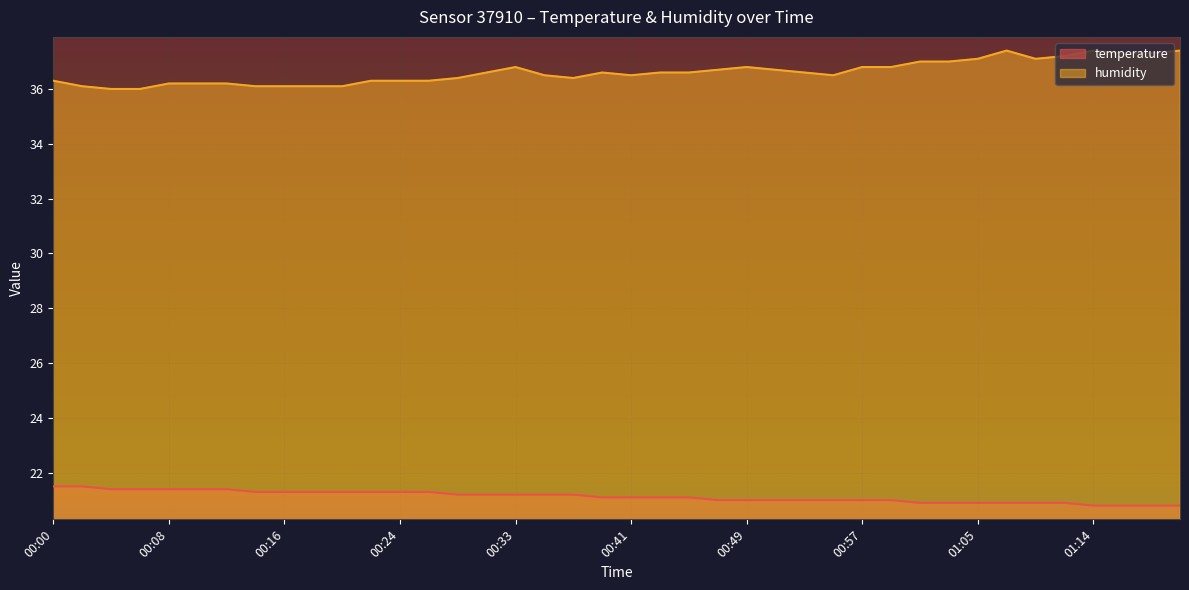

Is the value of temperature at 00:39 greater than the value of humidity at 00:12?

No